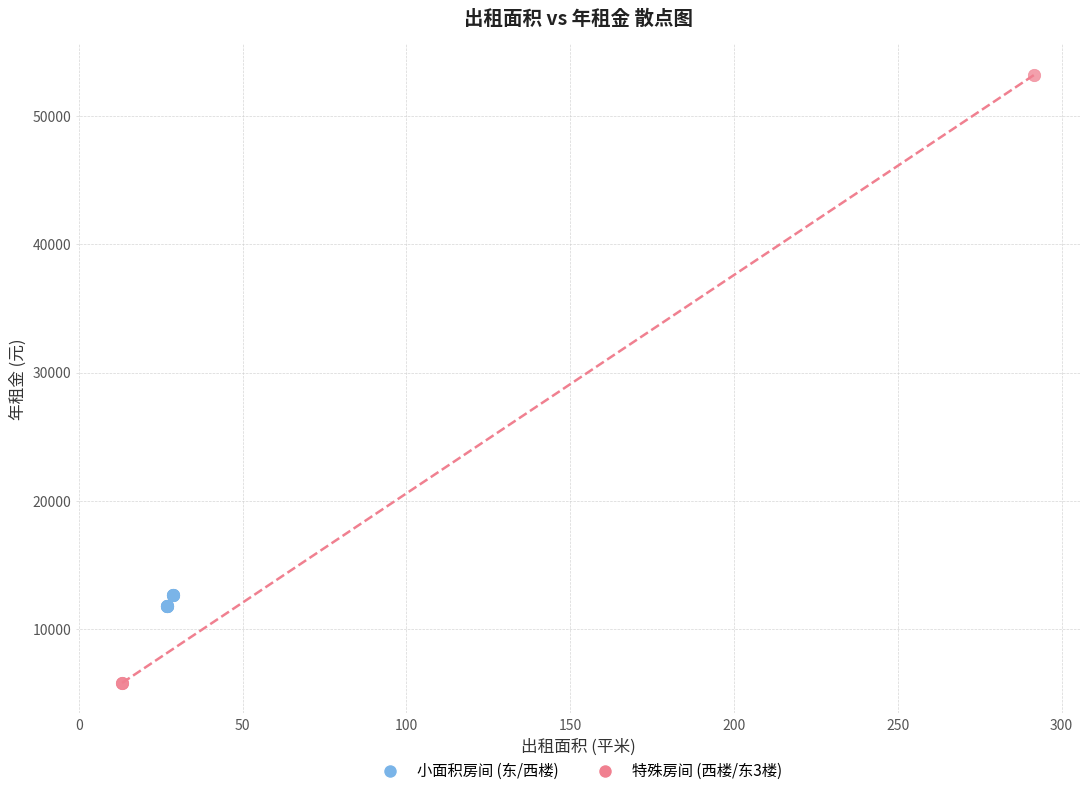

Which series reaches the minimum Y coordinate?

特殊房间 (西楼/东3楼)